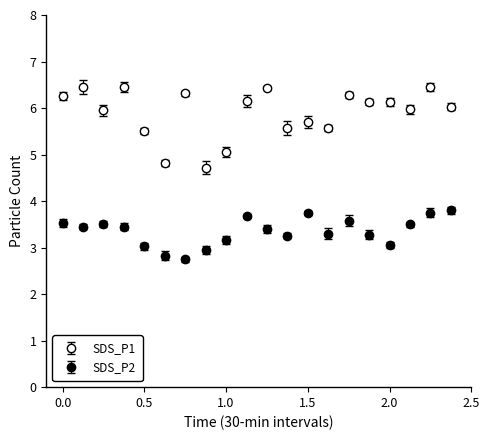

What is the greatest value displayed?

6.5